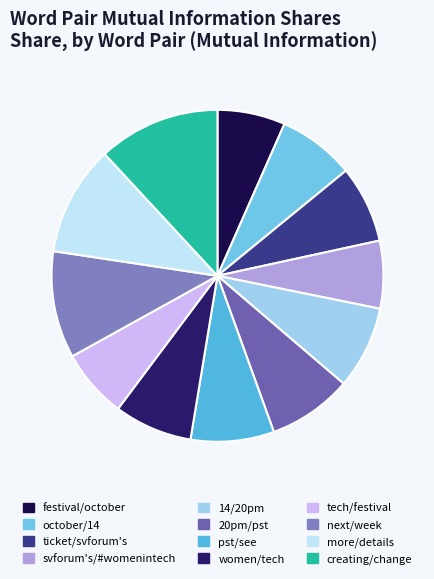

Does women/tech represent more than half of the total?

No